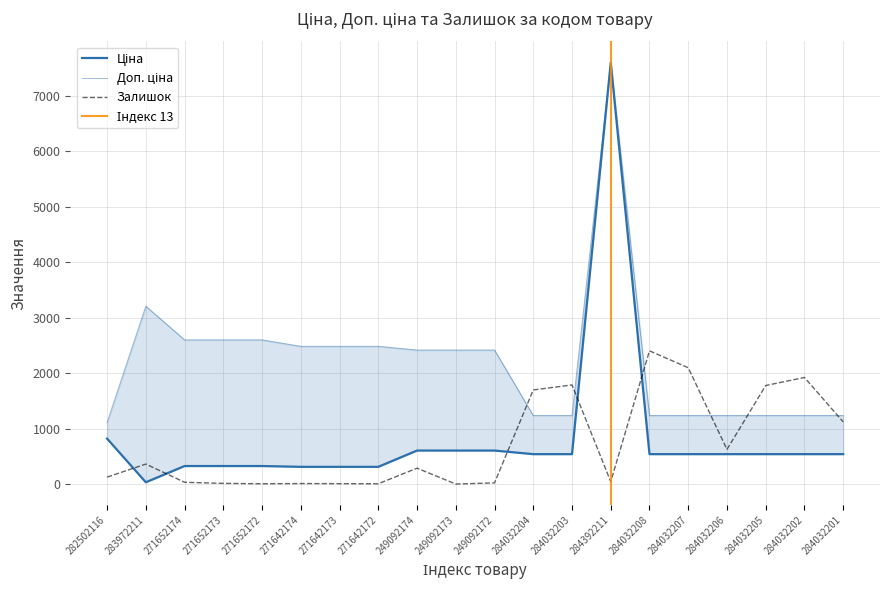

What is the difference between the Ціна values at 284032206 and 249092173?

64.7